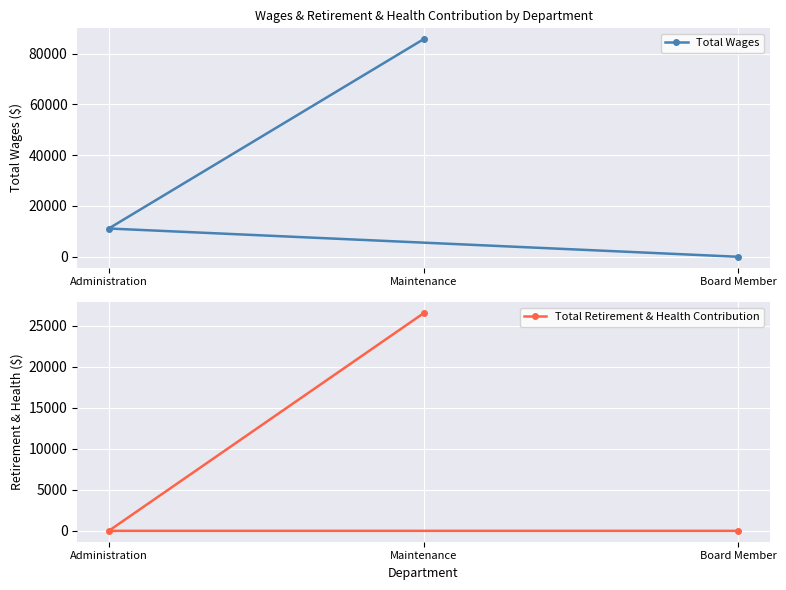

Does the chart display data point markers on the line(s)?

Yes